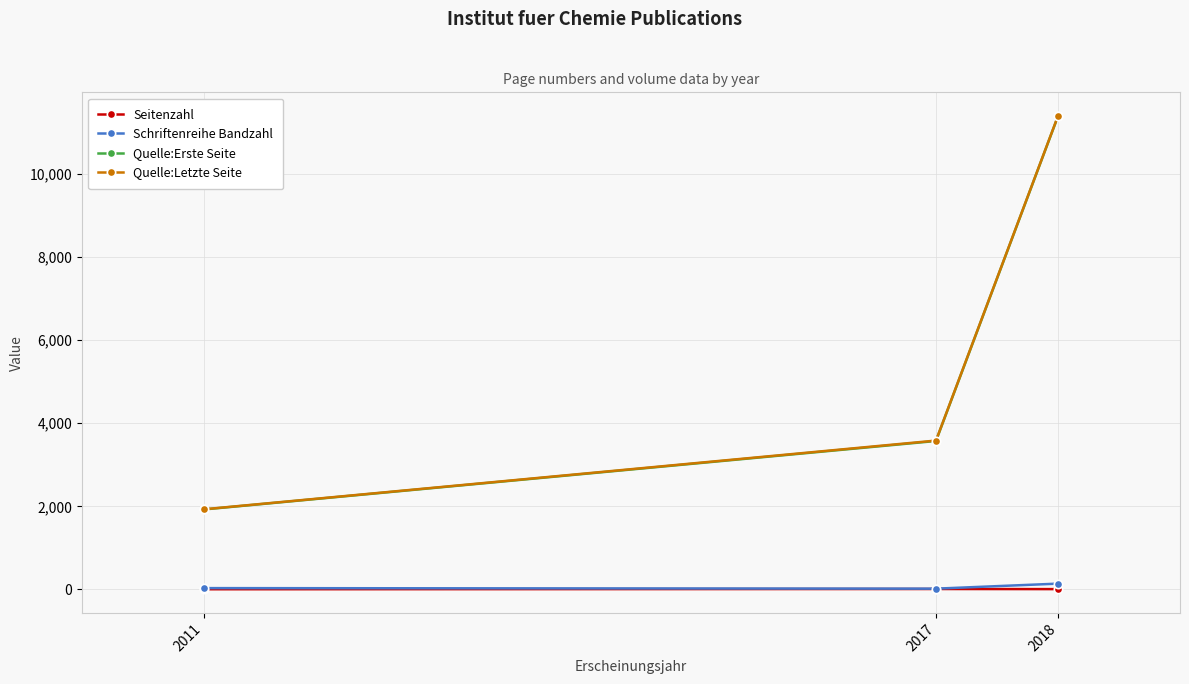

What is the lowest value of the Quelle:Erste Seite series?

1925